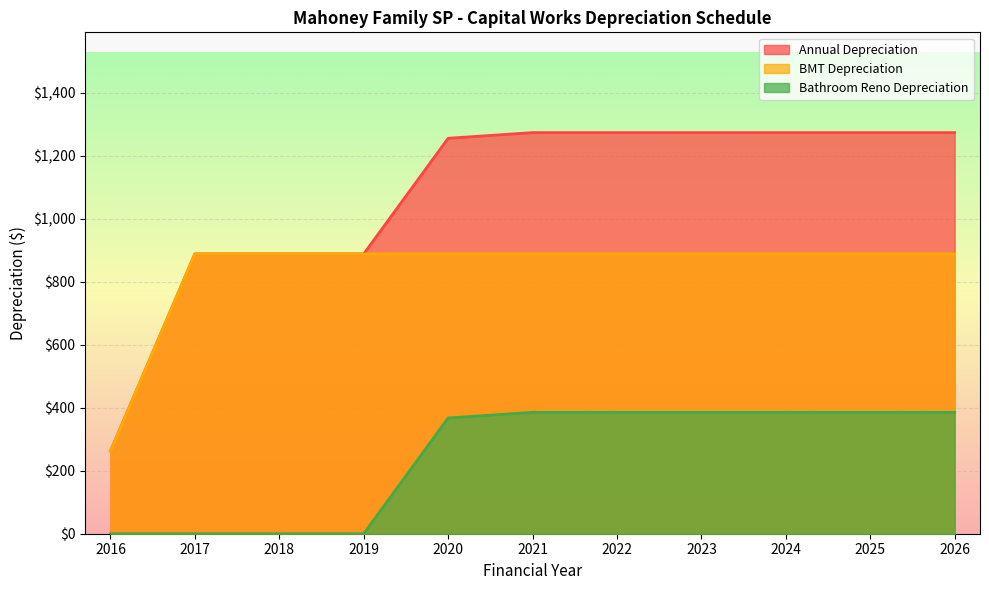

Rank the series by their average value, from lowest to highest.

Bathroom Reno Depreciation, BMT Depreciation, Annual Depreciation